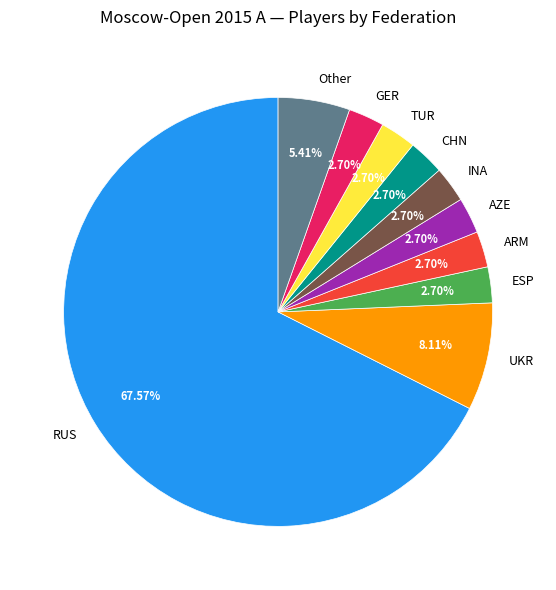

What is the largest slice in the pie chart?

RUS